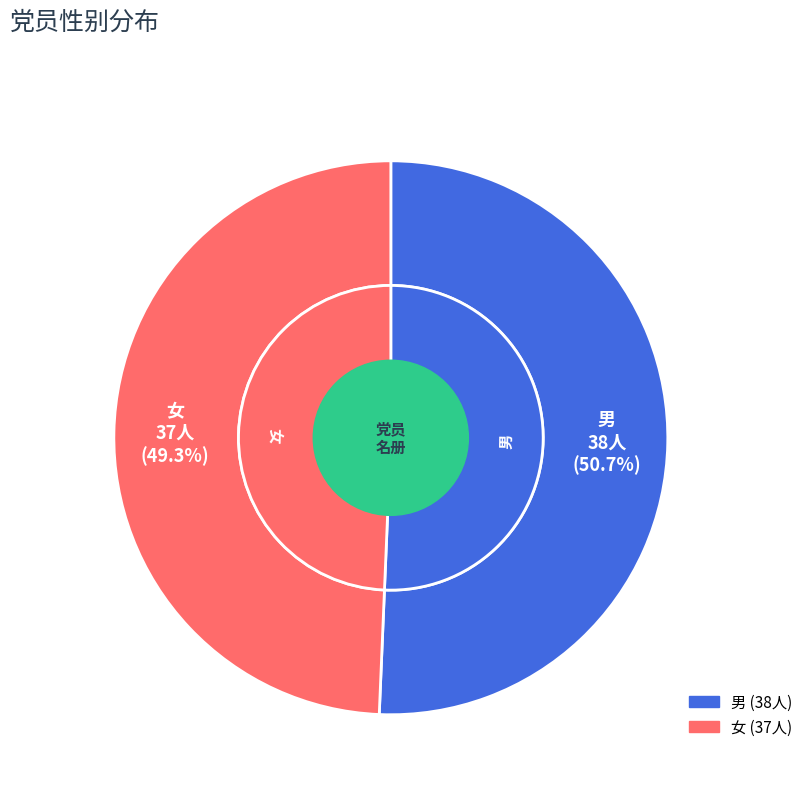

Which has a higher value, 女 or 男?

男